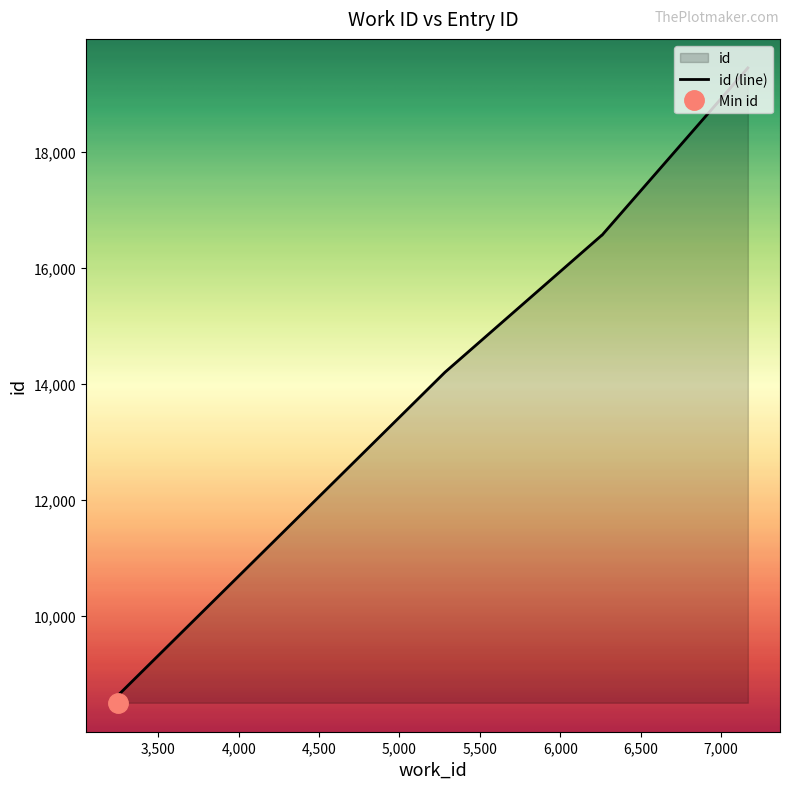

Rank the categories by value from lowest to highest.

3250, 3250, 3250, 5283, 6257, 6258, 6259, 6260, 6260, 7167